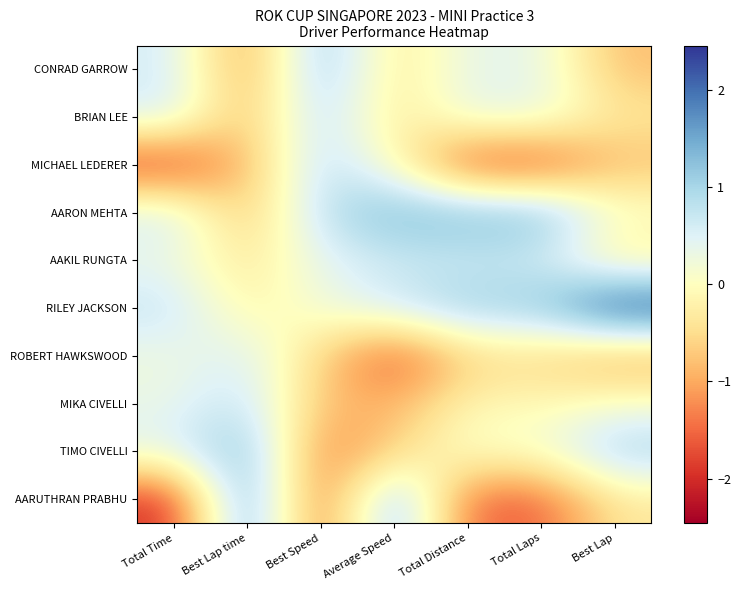

Rank the series at Total Laps from lowest to highest value.

MICHAEL LEDERER, AARUTHRAN PRABHU, ROBERT HAWKSWOOD, MIKA CIVELLI, TIMO CIVELLI, CONRAD GARROW, BRIAN LEE, AAKIL RUNGTA, RILEY JACKSON, AARON MEHTA